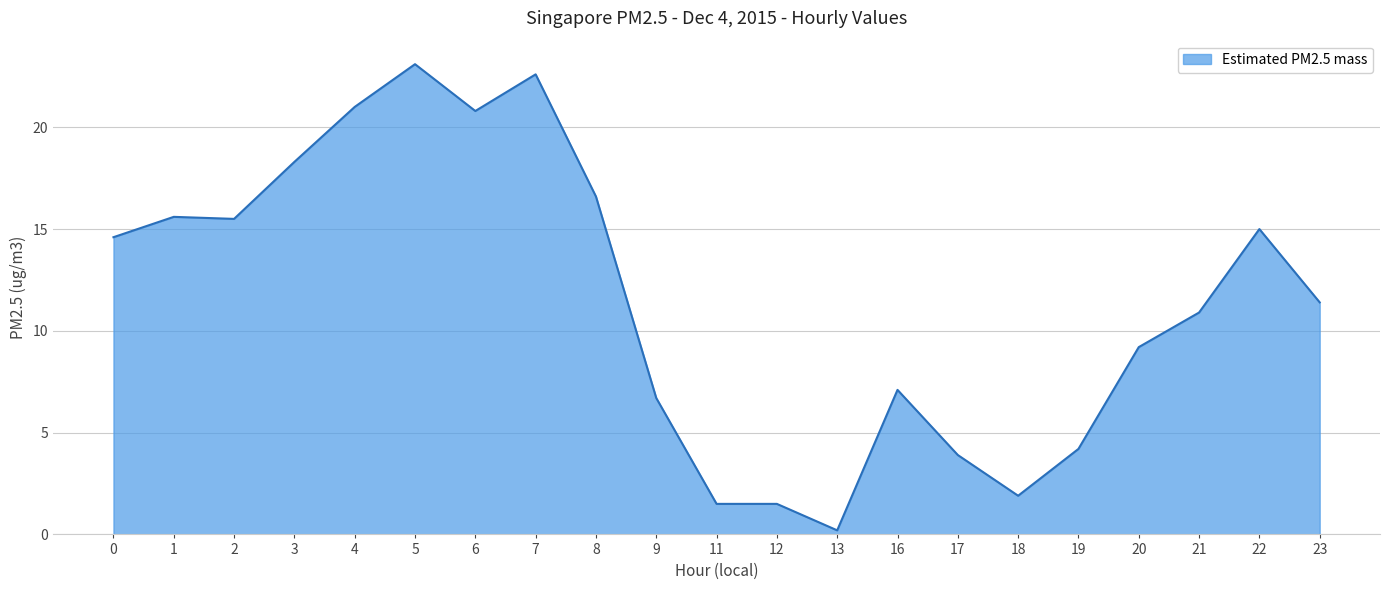

What is the change in value from 2 to 11?

-14.0